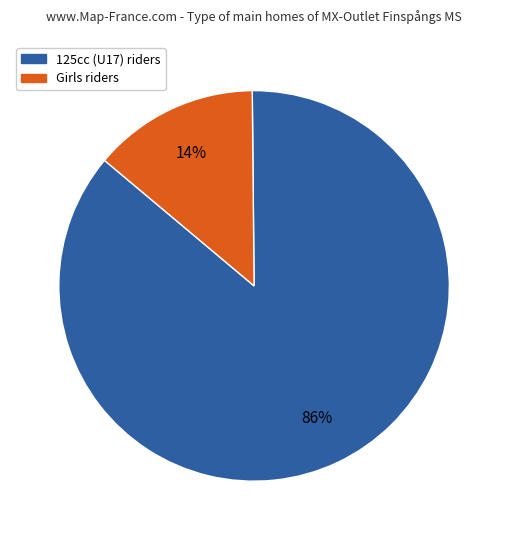

How many segments does this pie chart have?

2